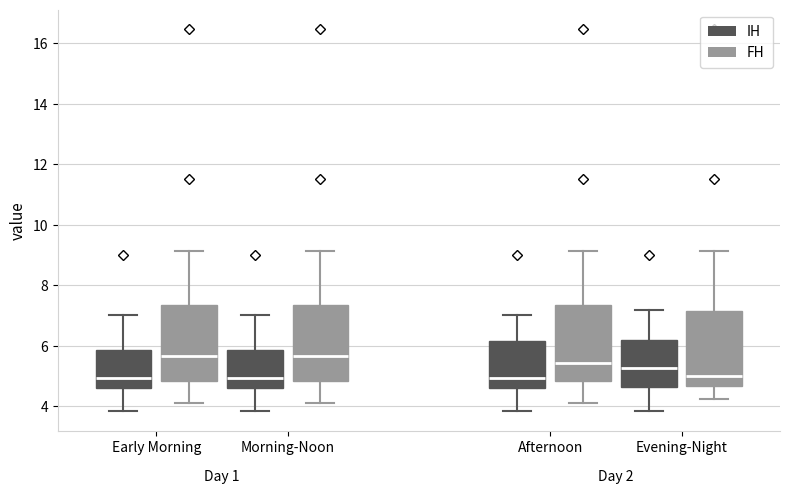

Reading left to right, transcribe this box plot: for each box, give where its median line is, the range the box spans, and where its two whiskers end, as read against the y-axis. The values are not printed on the chart, so give them approximately, as read against the axis.

Early Morning (IH): median 5.0, box 4.6 to 5.8, whiskers 3.8 to 7.0
Early Morning (FH): median 5.6, box 4.8 to 7.4, whiskers 4.2 to 9.2
Morning-Noon (IH): median 5.0, box 4.6 to 5.8, whiskers 3.8 to 7.0
Morning-Noon (FH): median 5.6, box 4.8 to 7.4, whiskers 4.2 to 9.2
Afternoon (IH): median 5.0, box 4.6 to 6.2, whiskers 3.8 to 7.0
Afternoon (FH): median 5.4, box 4.8 to 7.4, whiskers 4.2 to 9.2
Evening-Night (IH): median 5.2, box 4.6 to 6.2, whiskers 3.8 to 7.2
Evening-Night (FH): median 5.0, box 4.6 to 7.2, whiskers 4.2 to 9.2